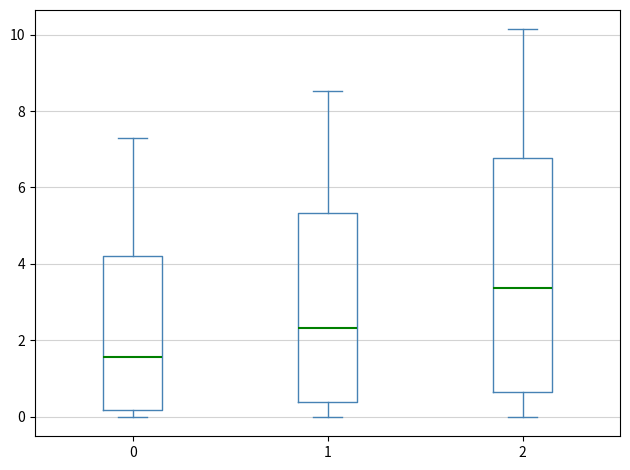

Which box's median line is the lowest?

0